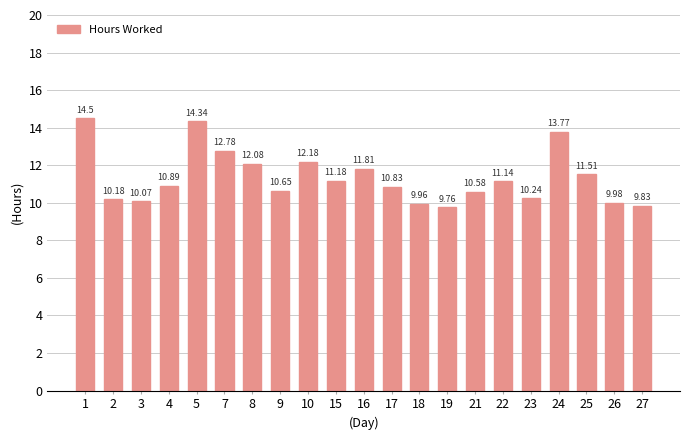

What is the difference between the maximum and minimum values?

4.7